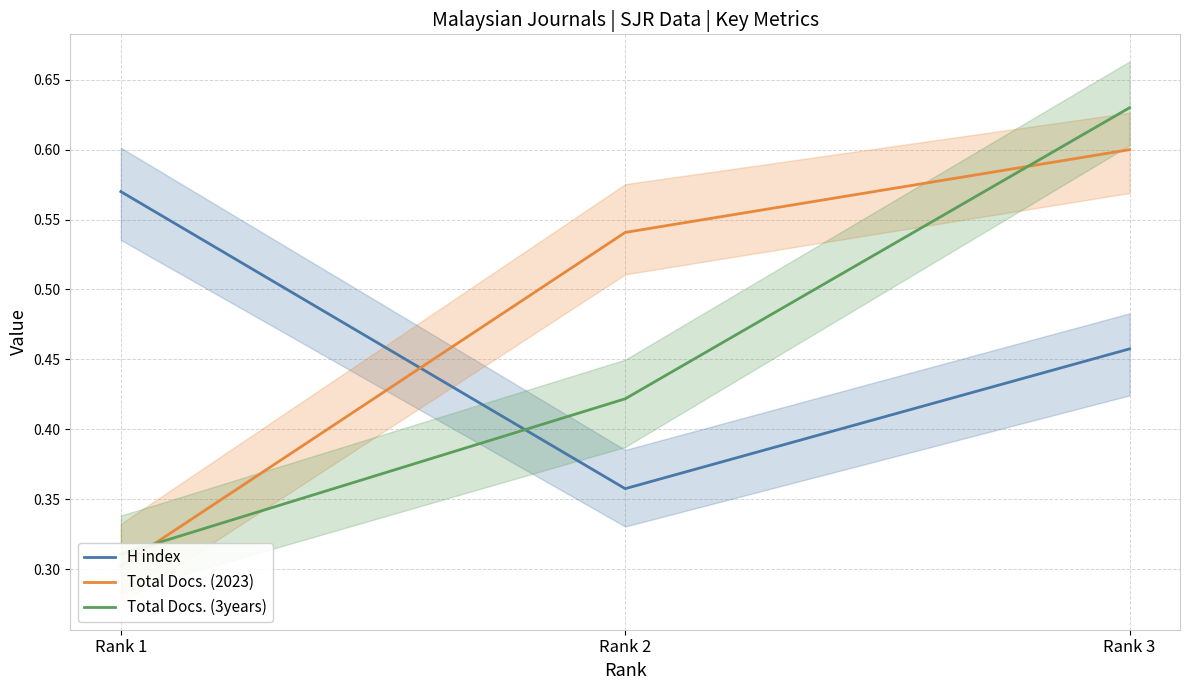

Count the number of data series in this chart.

3